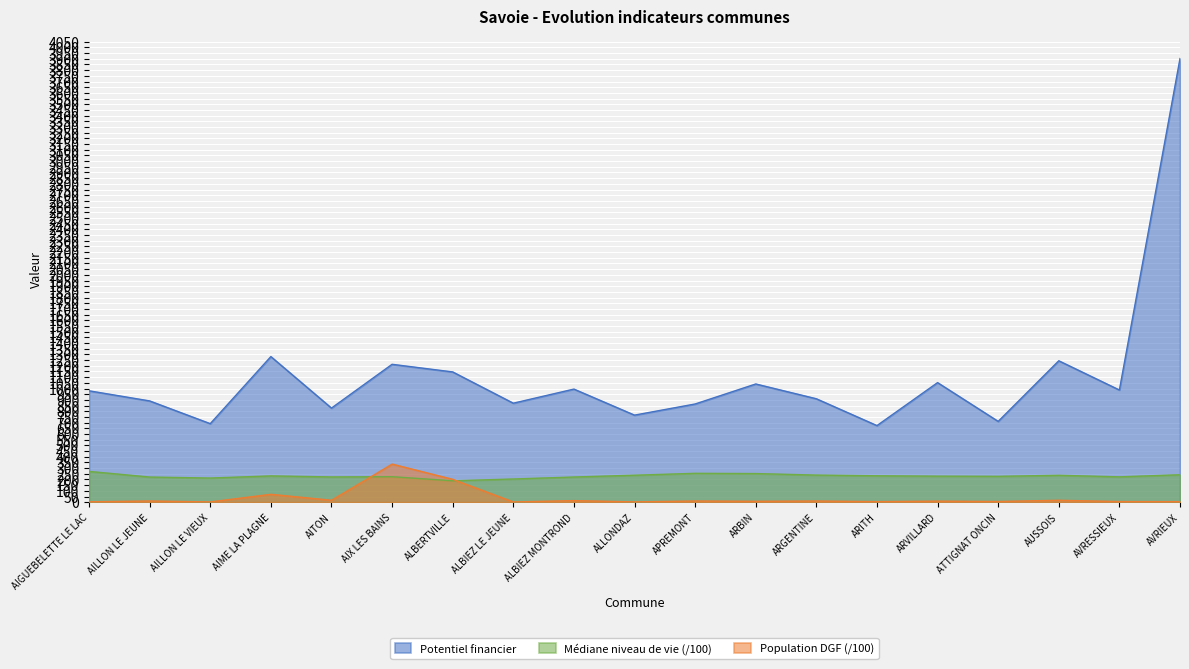

What is the value of the Potentiel financier point at the 11th from the left?

864.0